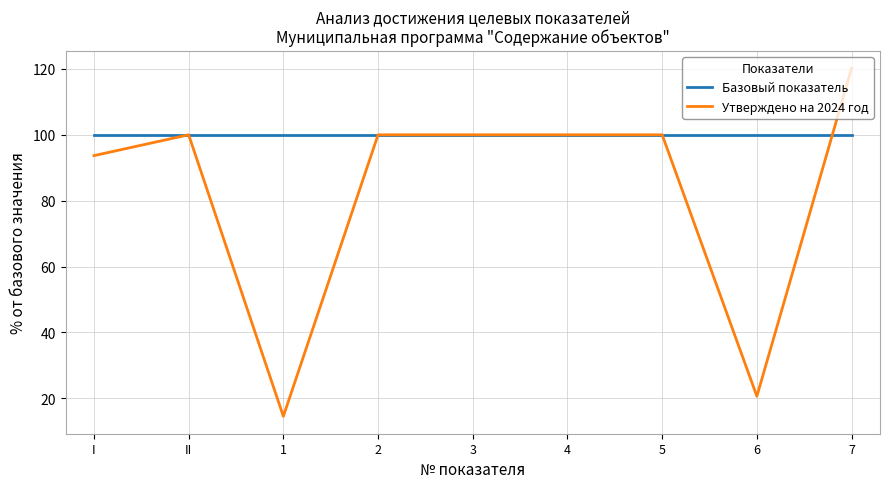

How many series are shown in this chart?

2